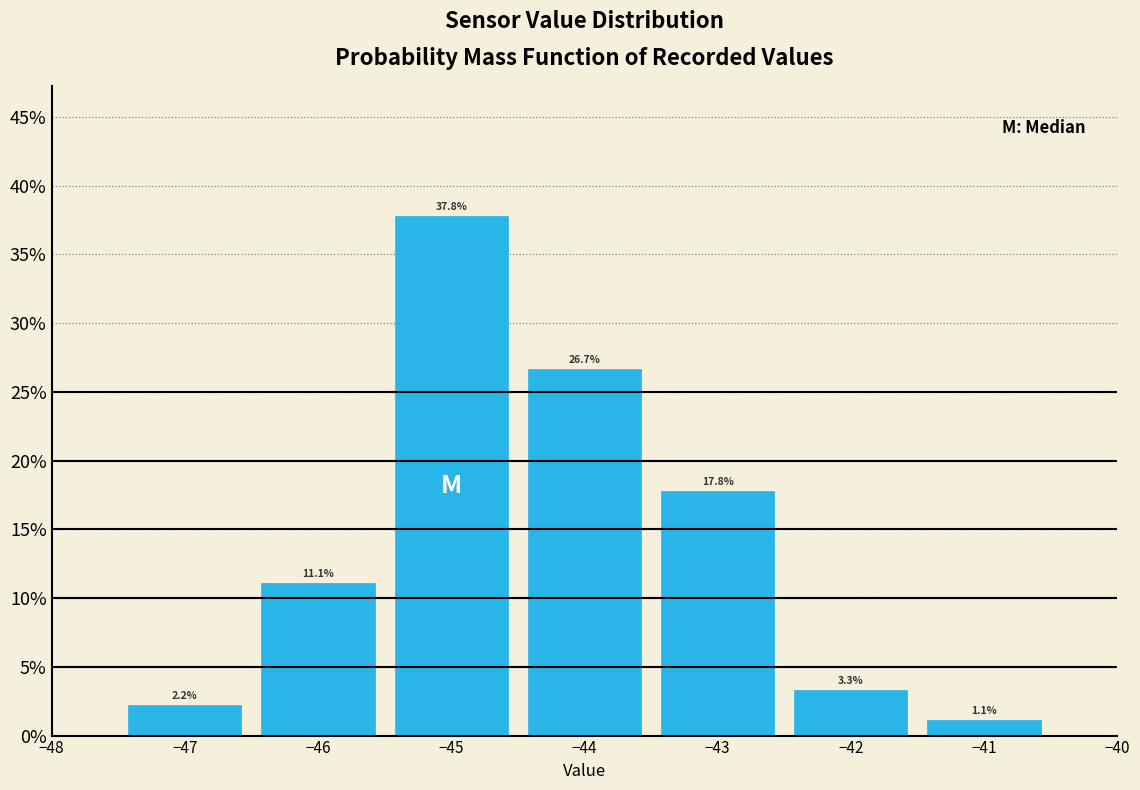

Which range on the x-axis has the tallest bar?

-45.5 to -44.5